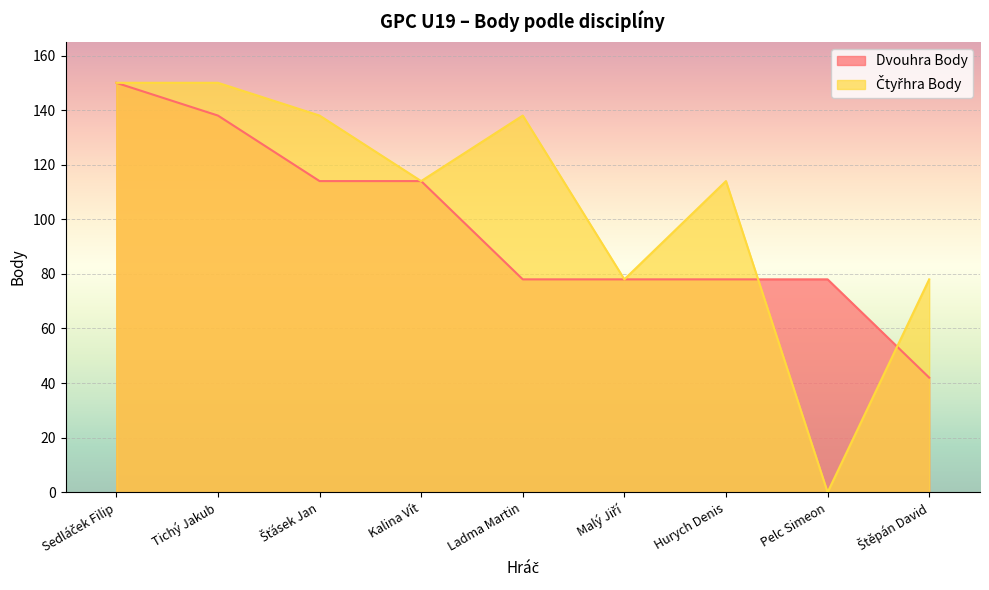

What is the spread (max minus min) of values at Pelc Simeon?

78